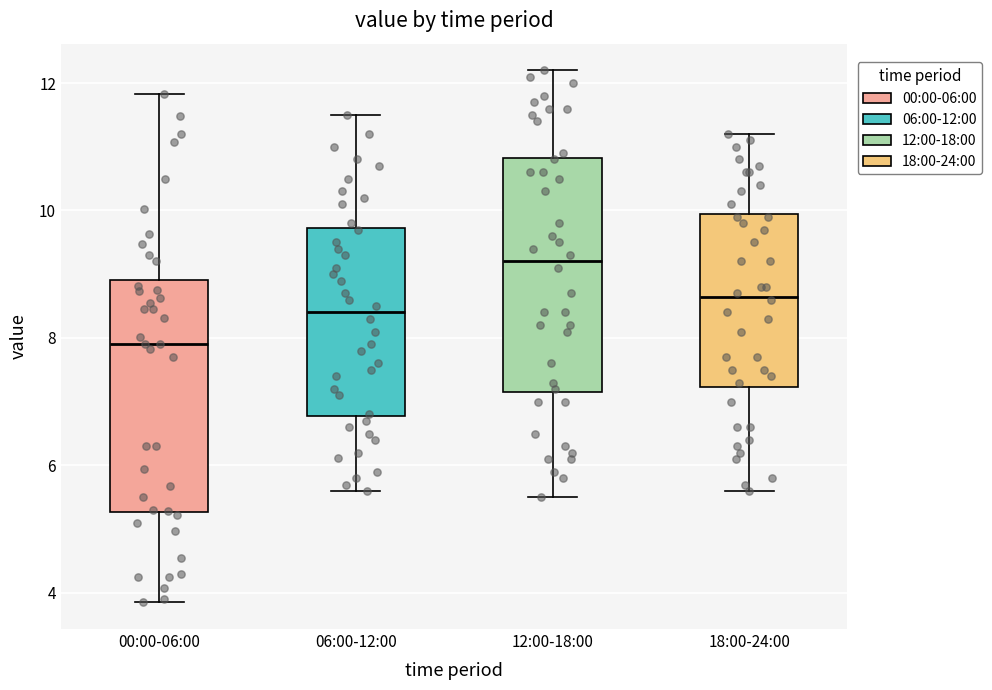

Which box has the lowest median line?

00:00-06:00